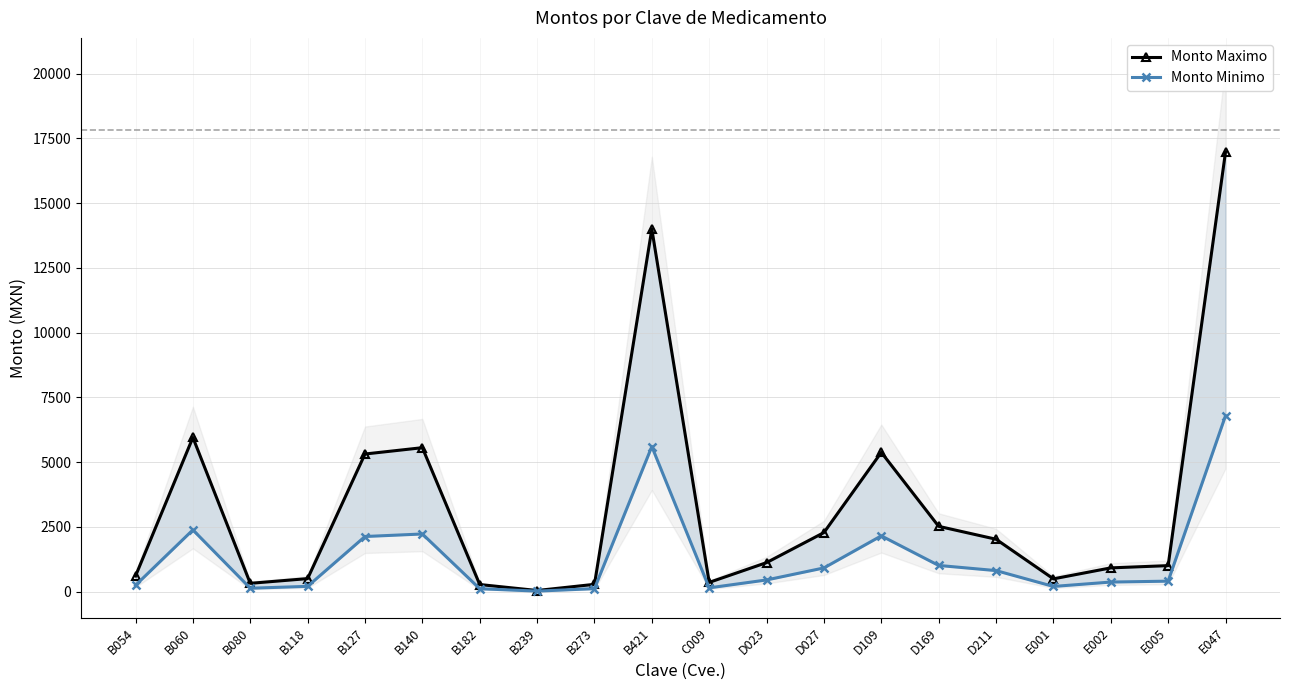

What is the value of the Monto Minimo point at the 1st from the left?

240.1